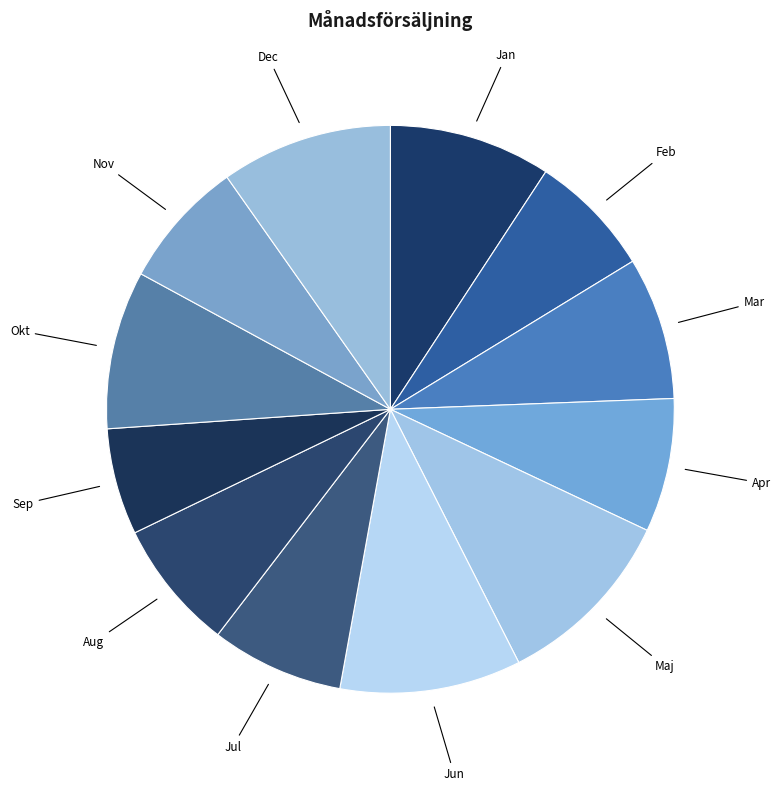

Which slice is the smallest?

Sep